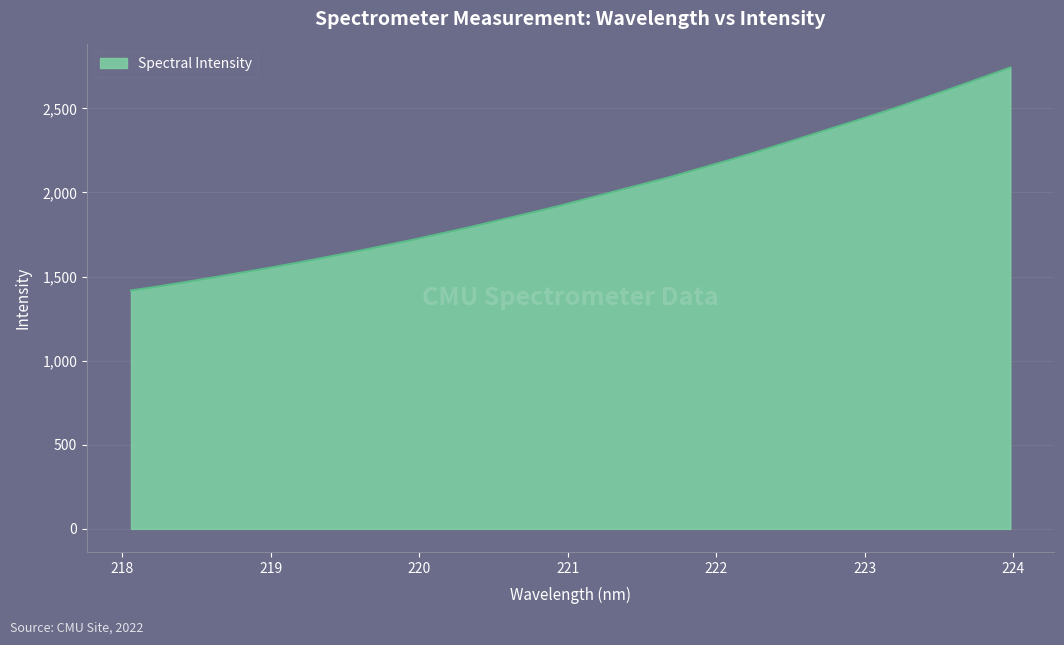

What is the minimum value shown in the chart?

1417.1